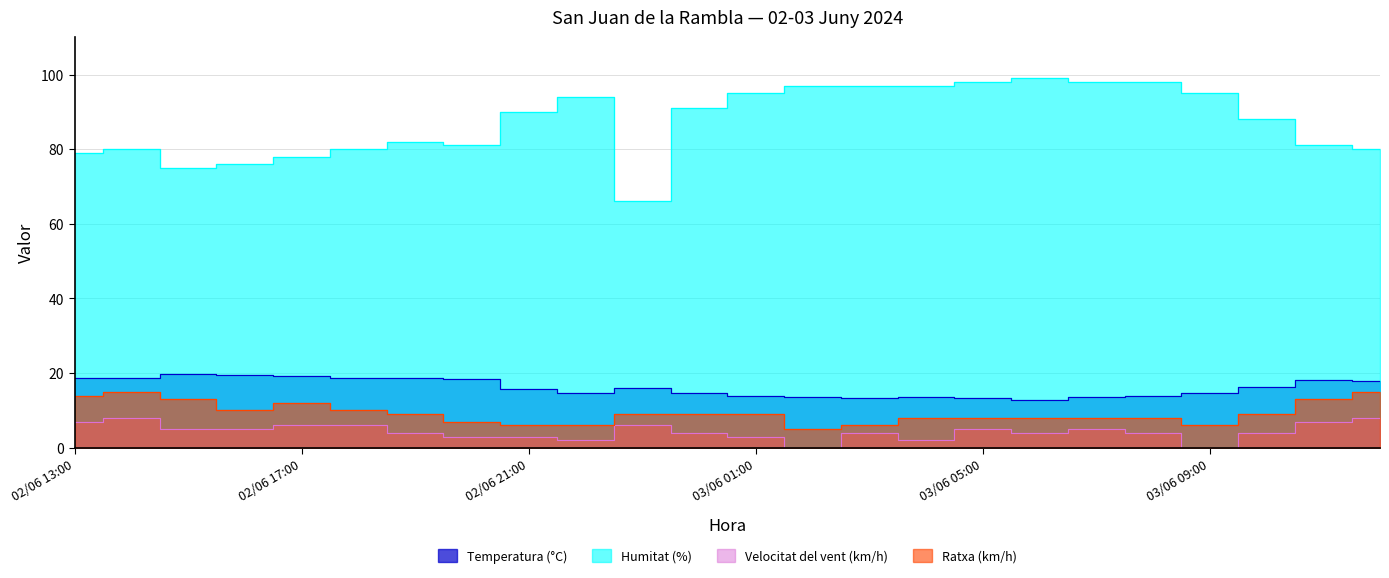

At which category is the sum across all series the highest?

03/06 07:00